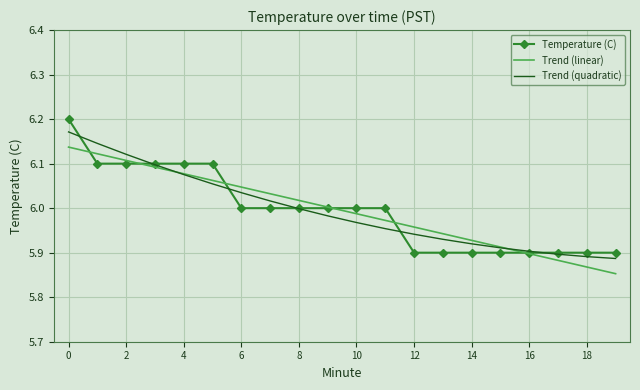

Which series has the largest range (max minus min)?

Temperature (C)